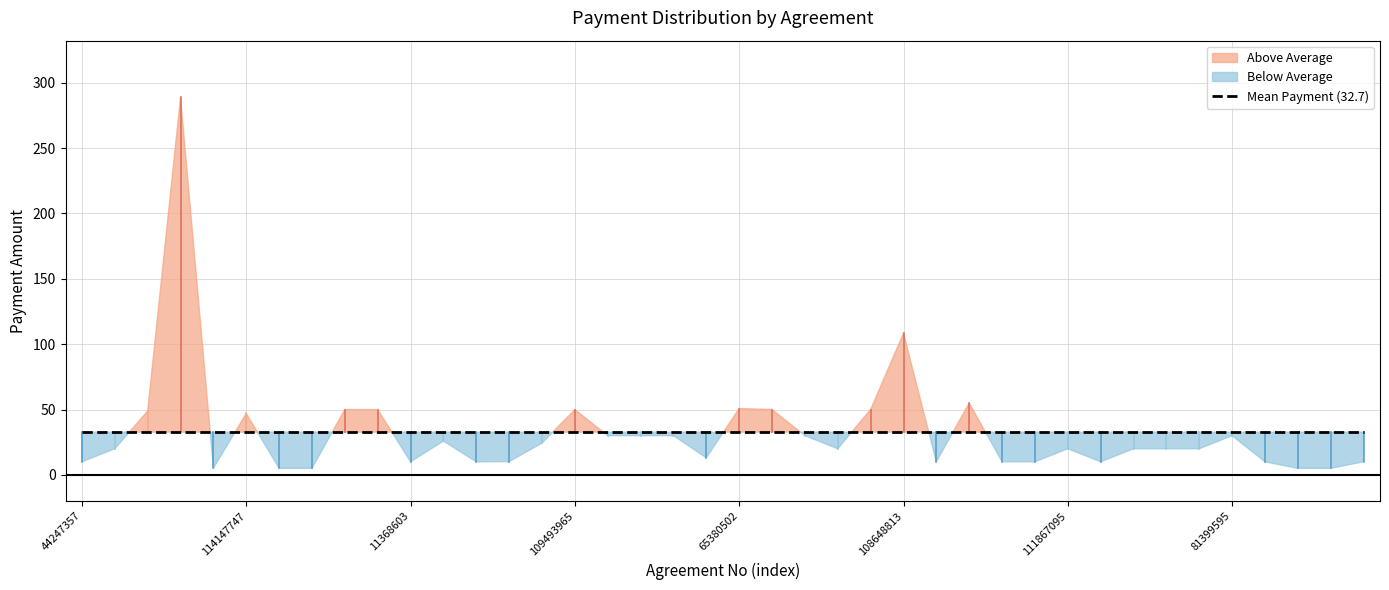

What is the label of the 2nd point from the right?

113060671